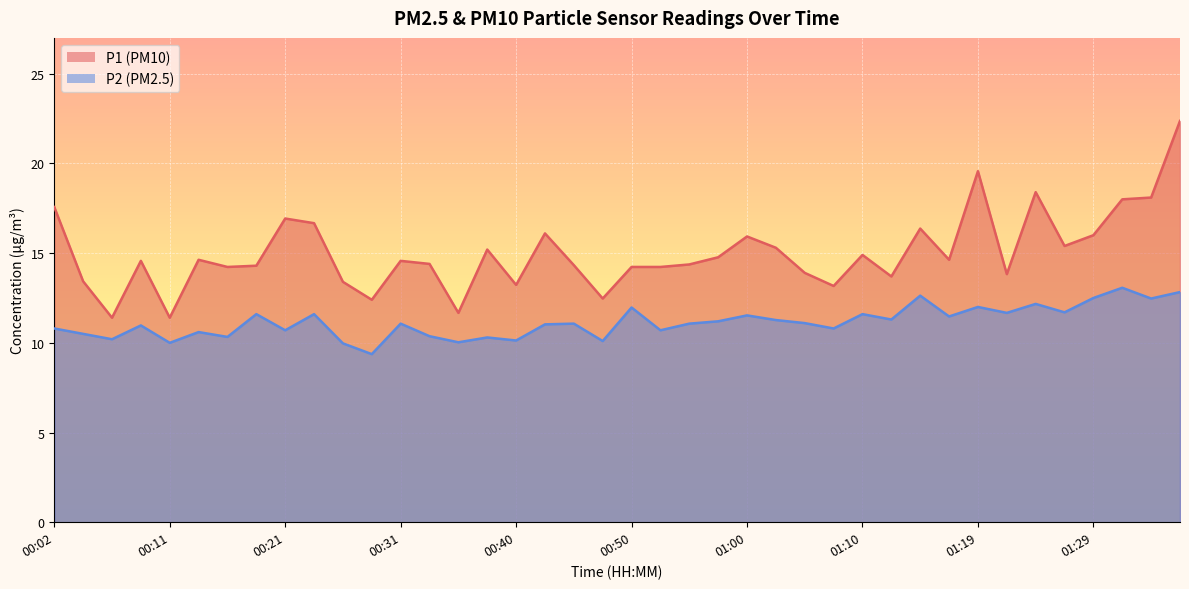

Reading left to right, transcribe all the data shown in this chart.

P1: 17.6	13.4	11.4	14.6	11.4	14.6	14.2	14.3	16.9	16.7	13.4	12.4	14.6	14.4	11.7	15.2	13.2	16.1	14.3	12.5	14.2	14.2	14.4	14.8	15.9	15.3	13.9	13.2	14.9	13.7	16.4	14.6	19.6	13.8	18.4	15.4	16.0	18.0	18.1	22.4
P2: 10.8	10.5	10.2	11.0	10.0	10.6	10.3	11.6	10.7	11.6	10.0	9.4	11.1	10.4	10.0	10.3	10.1	11.0	11.1	10.1	12.0	10.7	11.1	11.2	11.5	11.3	11.1	10.8	11.6	11.3	12.6	11.5	12.0	11.7	12.2	11.7	12.5	13.1	12.5	12.8